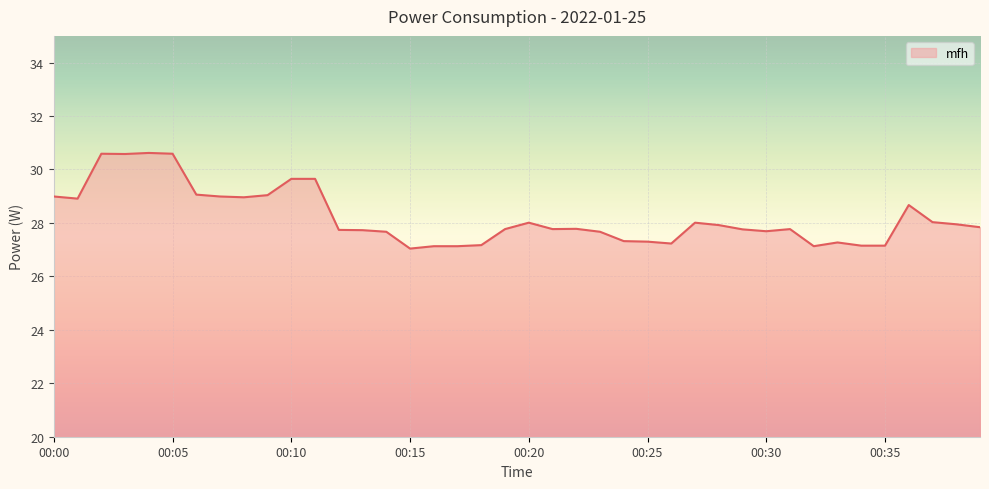

What is the greatest value displayed?

30.6